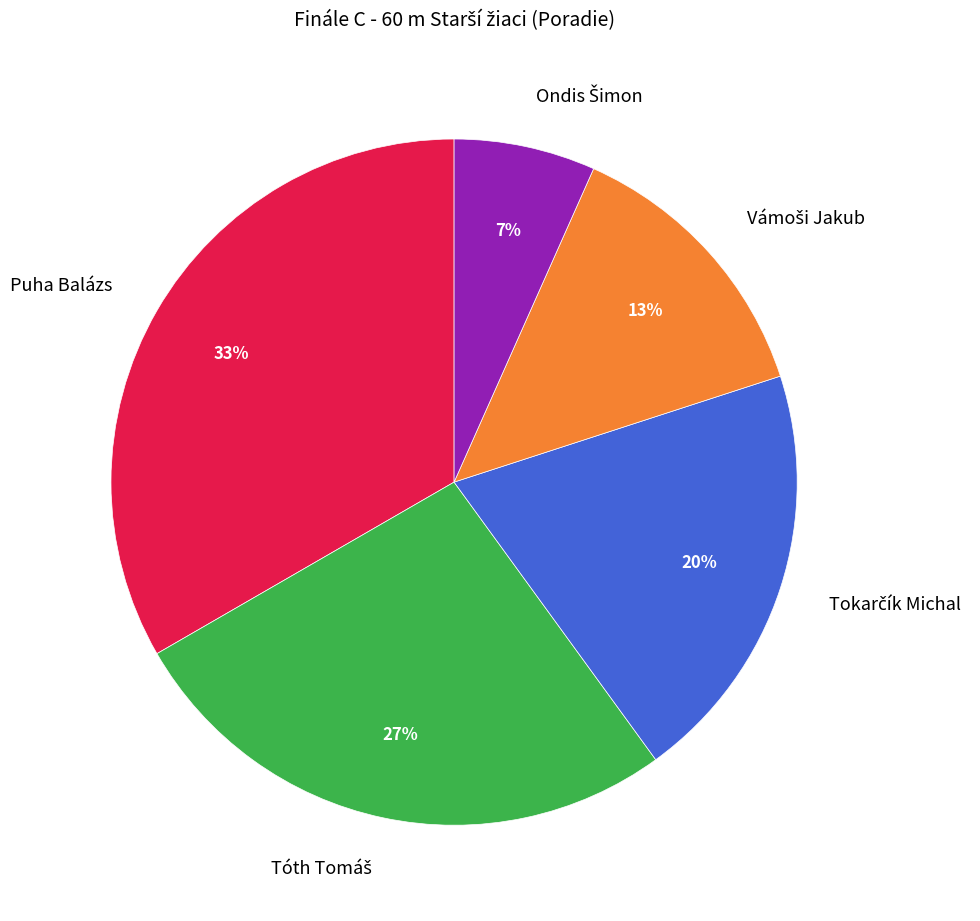

What is the largest slice in the pie chart?

Puha Balázs